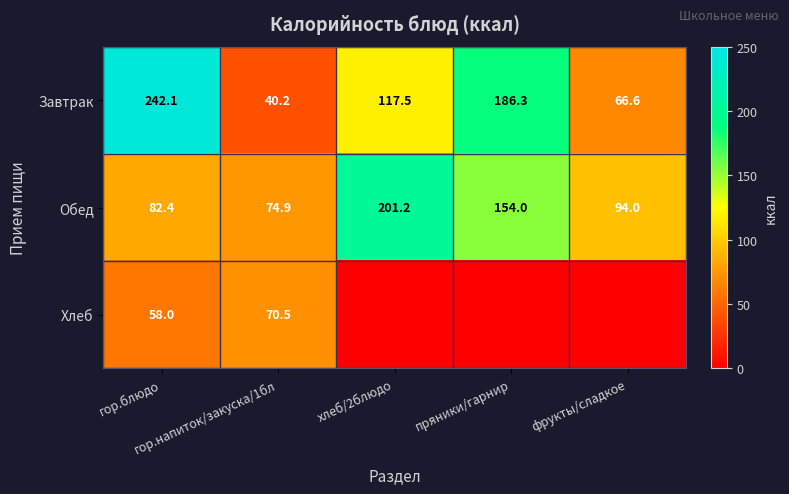

At which label is Завтрак closest to 141?

хлеб/2блюдо